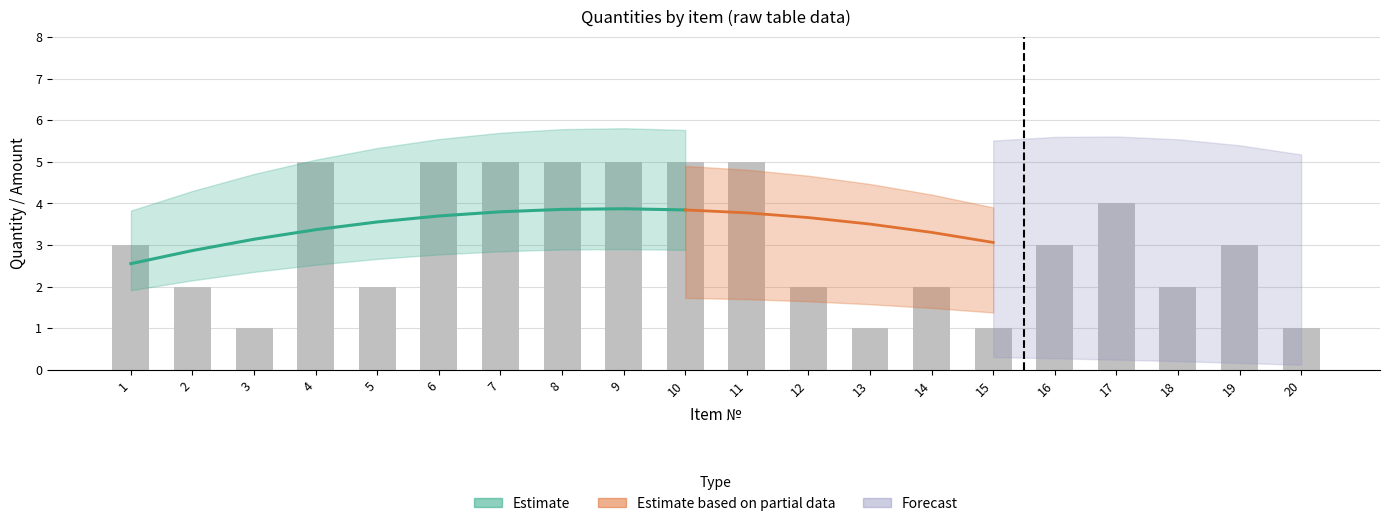

Are the bars horizontal?

No